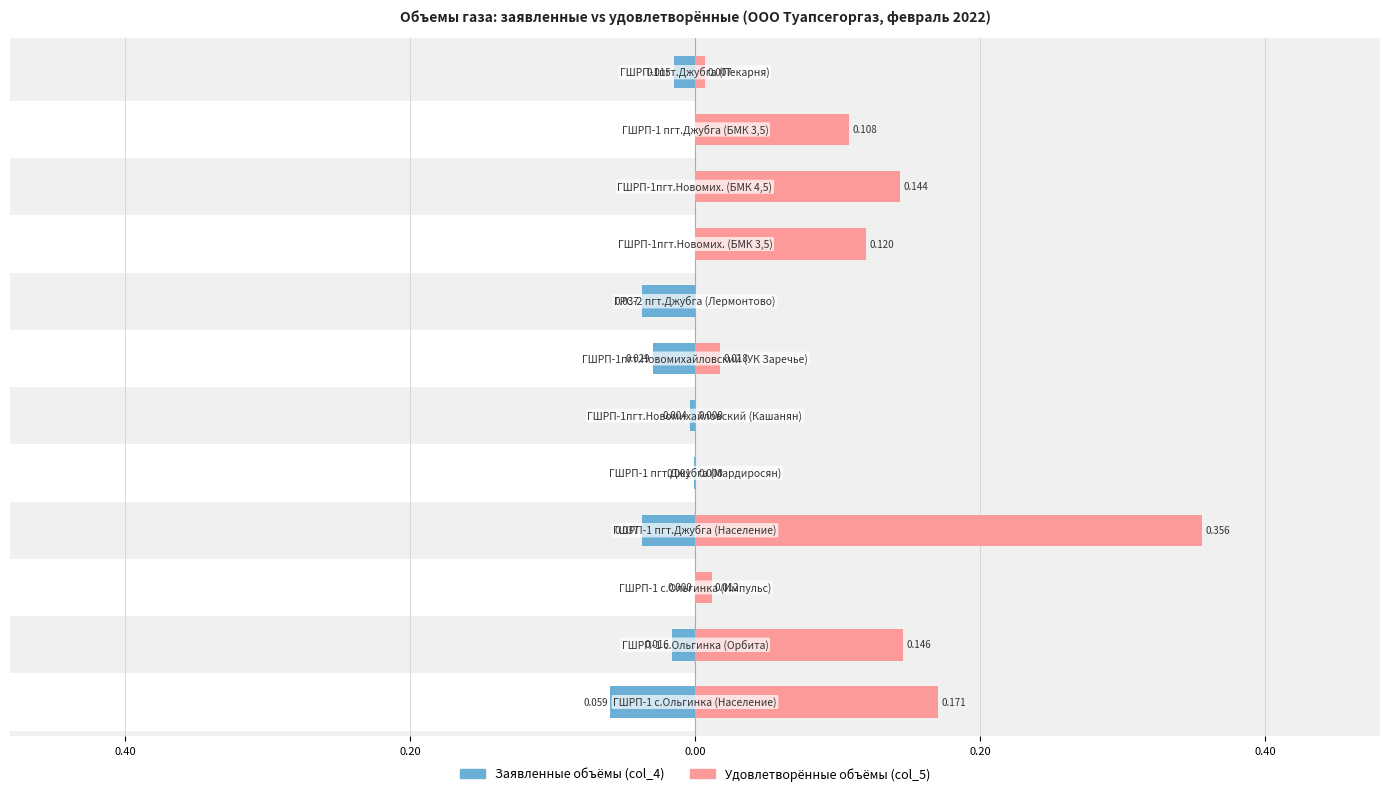

How many bars are there in each group?

2